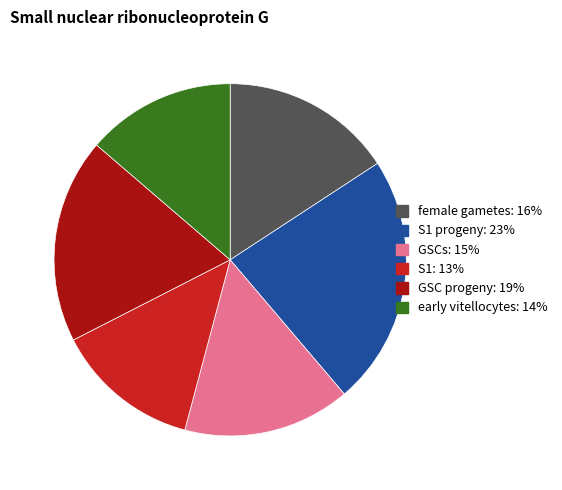

Does any single category account for the majority?

No